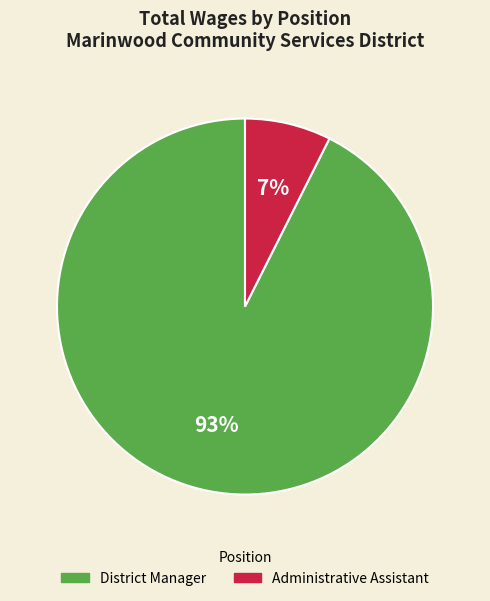

Which category accounts for the majority?

District Manager